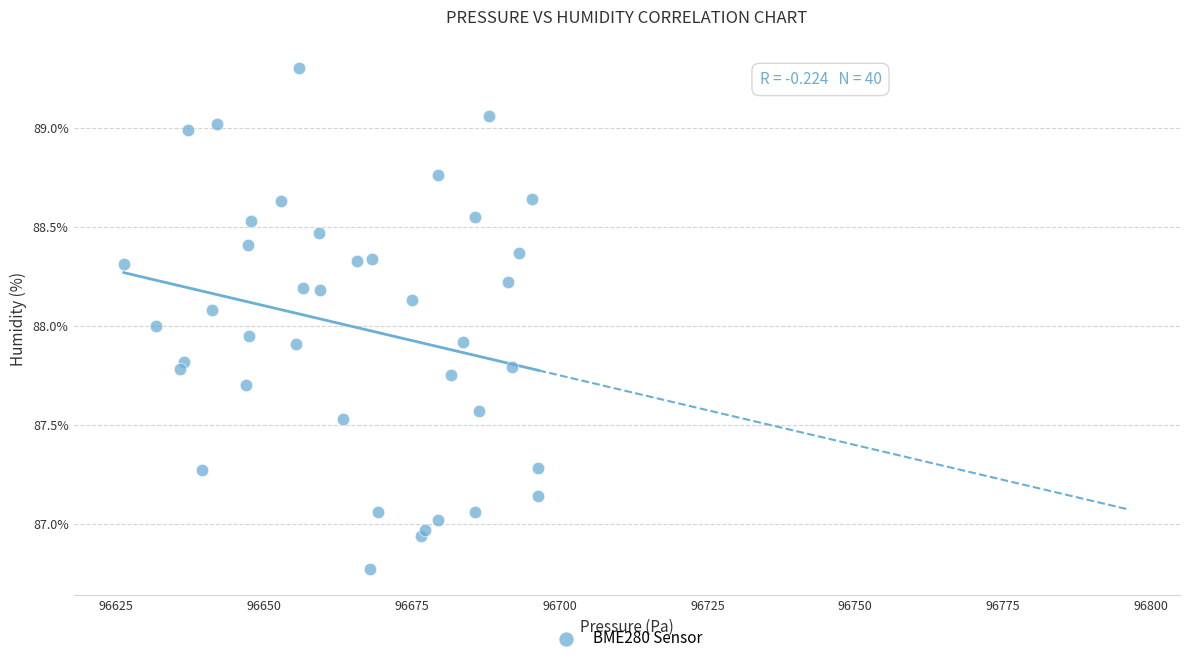

What is the range of X values (max minus min)?

70.1